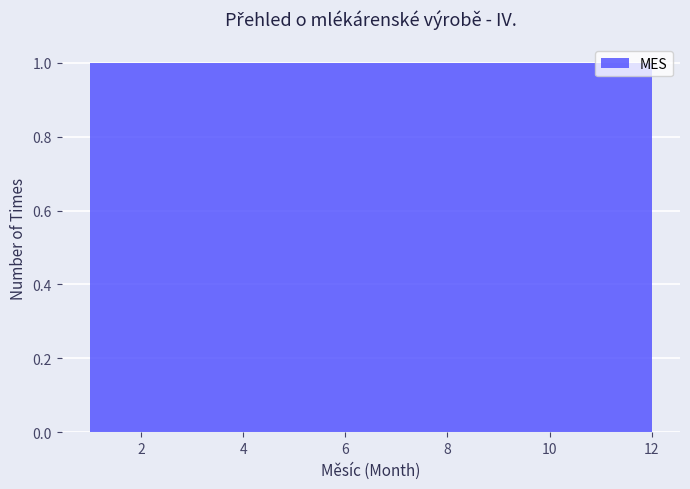

Reading left to right, transcribe this chart: for each bar, give the range it covers on the x-axis and its height. Neither the bar edges nor the heights are printed on the chart, so give them approximately, as read against the axes.

1.0 to 2.0: 1
2.0 to 2.8: 1
2.8 to 3.8: 1
3.8 to 4.6: 1
4.6 to 5.6: 1
5.6 to 6.6: 1
6.6 to 7.4: 1
7.4 to 8.4: 1
8.4 to 9.2: 1
9.2 to 10.2: 1
10.2 to 11.0: 1
11.0 to 12.0: 1